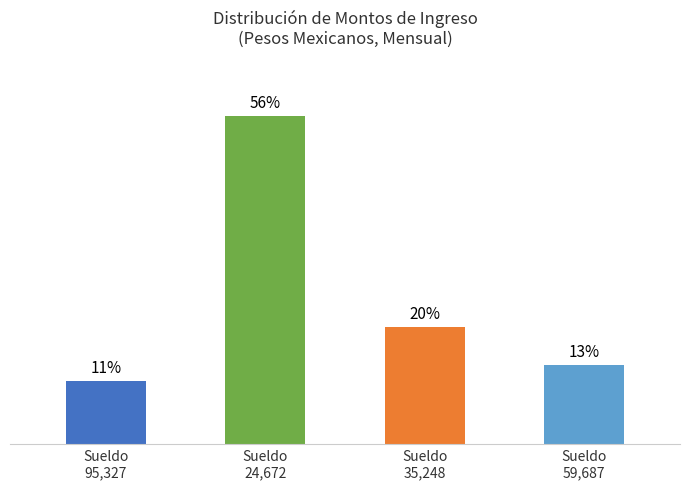

Are the bars horizontal?

No